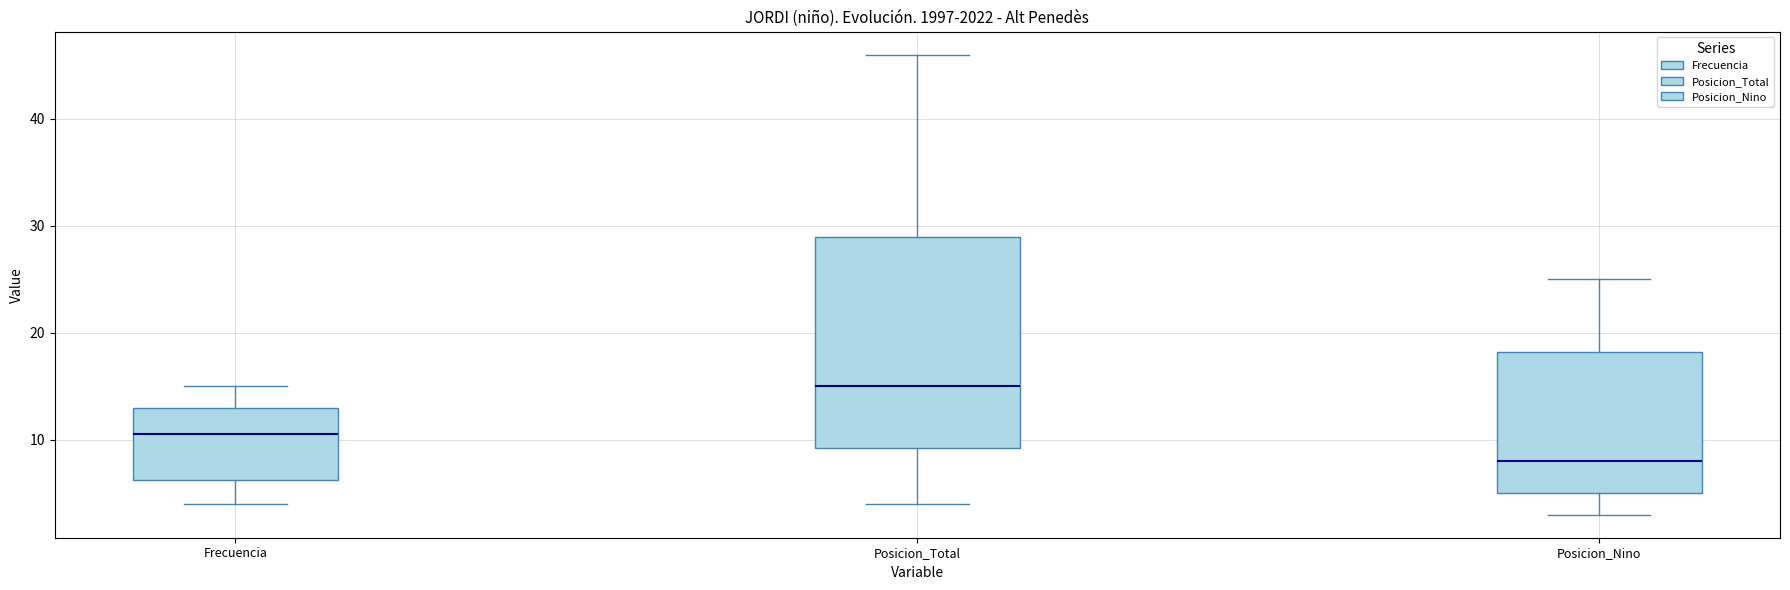

Reading left to right, read every box against the y-axis: the position of its median line, the range the box covers, and the ends of its whiskers. The values are not printed on the chart, so give them approximately, as read against the axis.

Frecuencia: median 11, box 6 to 13, whiskers 4 to 15
Posicion_Total: median 15, box 9 to 29, whiskers 4 to 46
Posicion_Nino: median 8, box 5 to 18, whiskers 3 to 25